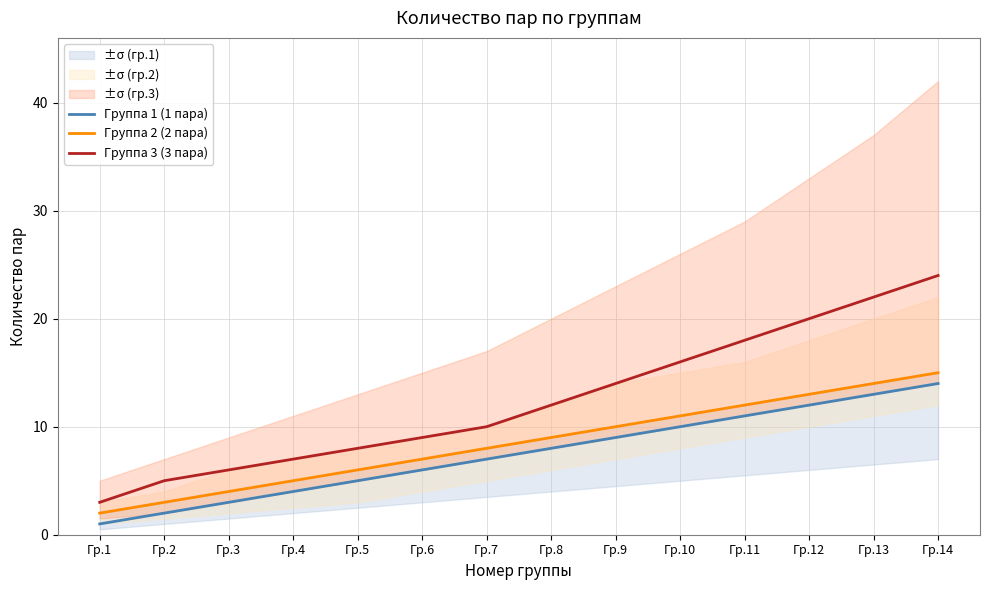

Rank the categories by Группа 1 (1 пара) value from highest to lowest.

Гр.14, Гр.13, Гр.12, Гр.11, Гр.10, Гр.9, Гр.8, Гр.7, Гр.6, Гр.5, Гр.4, Гр.3, Гр.2, Гр.1